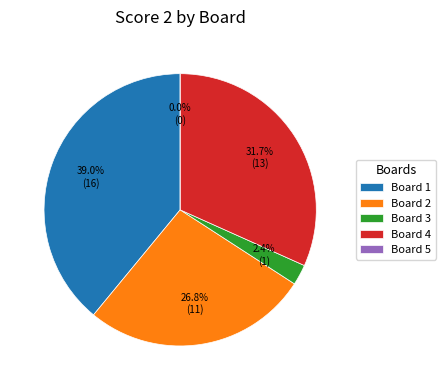

Count the number of slices in the pie.

5